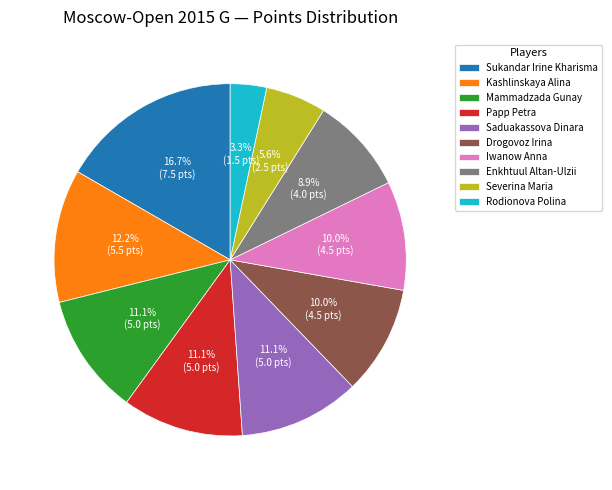

The Severina Maria slice represents 14% of the pie. True or false?

False